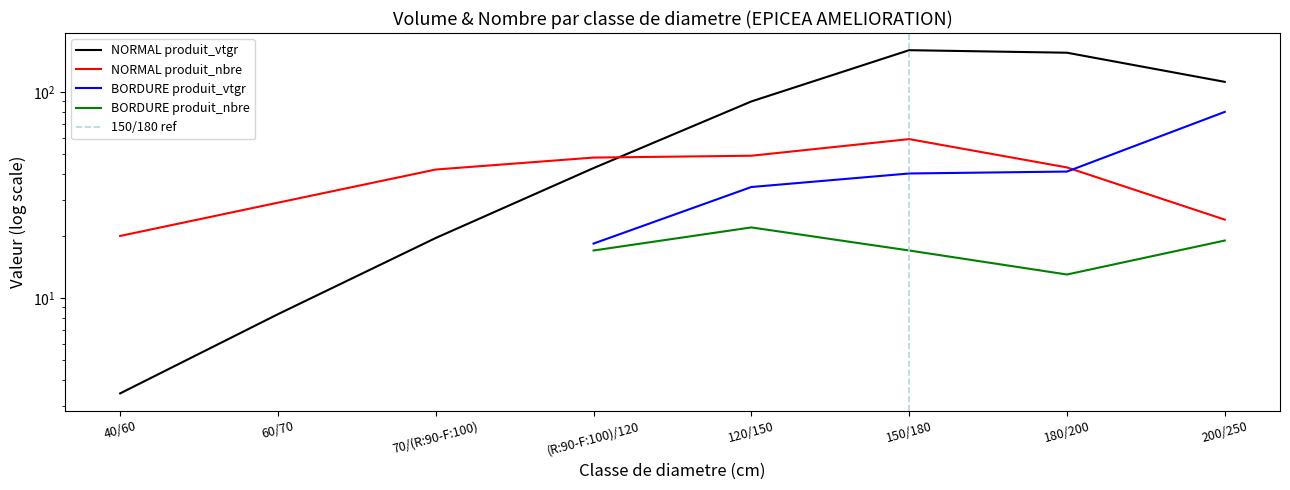

At which category does the chart reach its minimum across all series?

40/60